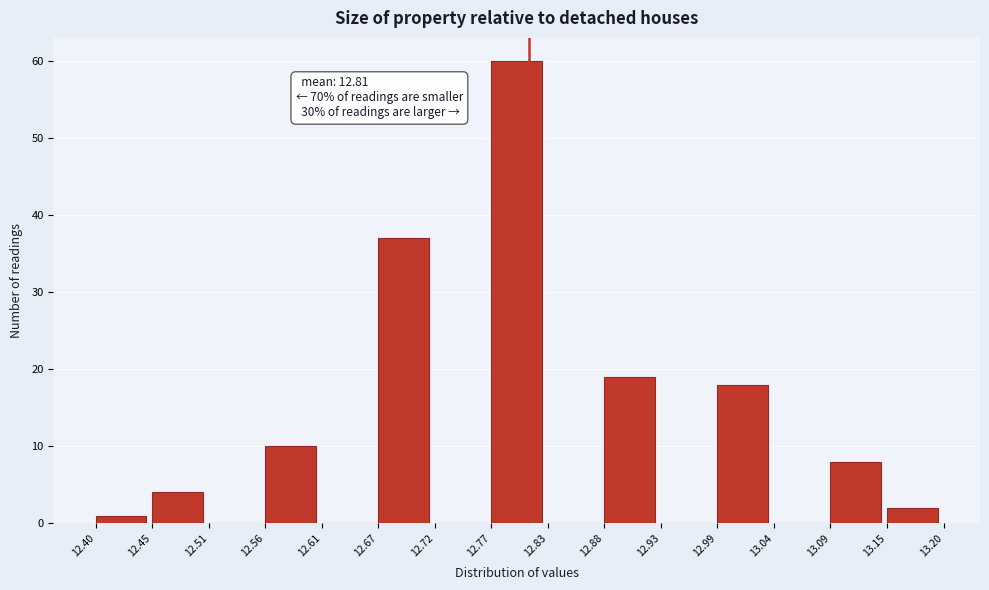

Over which range of the x-axis is the bar tallest?

12.77 to 12.83